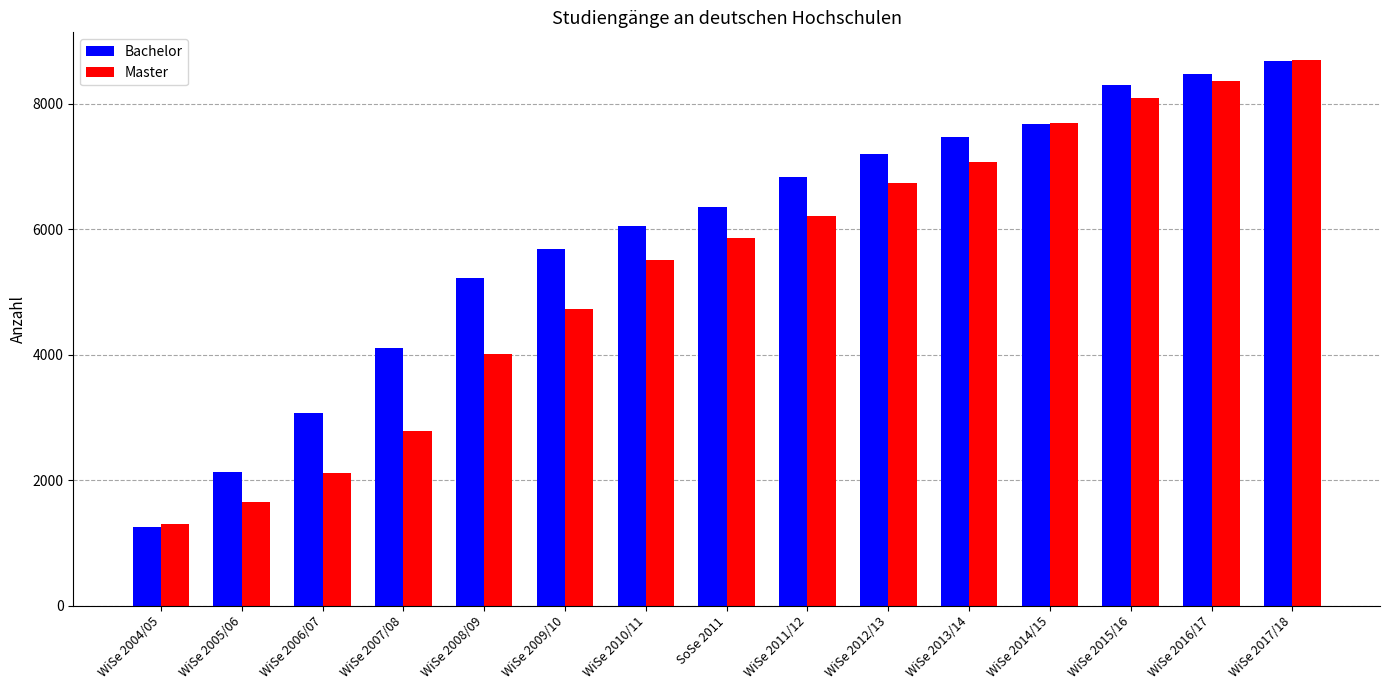

What is the label of the 3rd bar from the right?

WiSe 2015/16